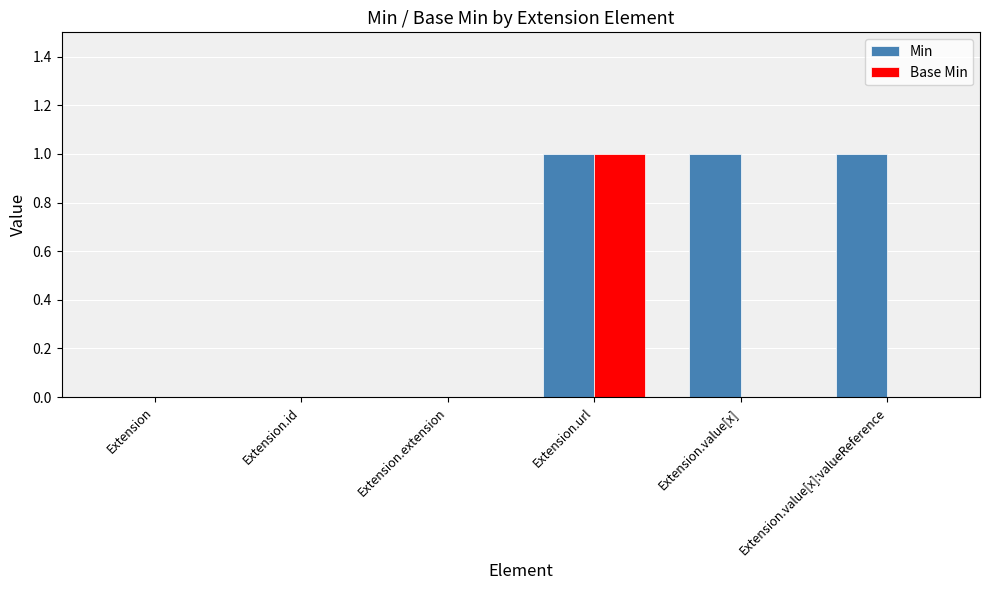

What is the sum of all Min values?

3